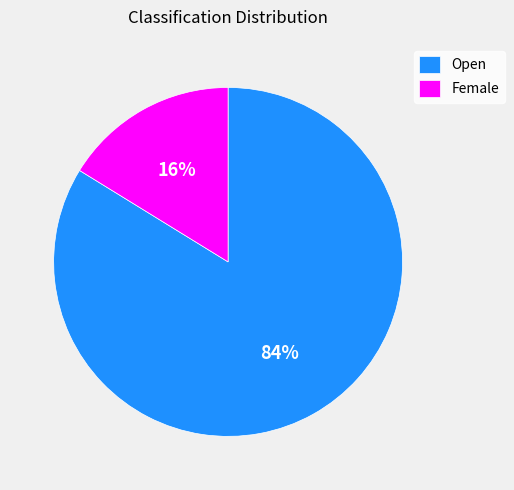

Which has a higher value, Female or Open?

Open